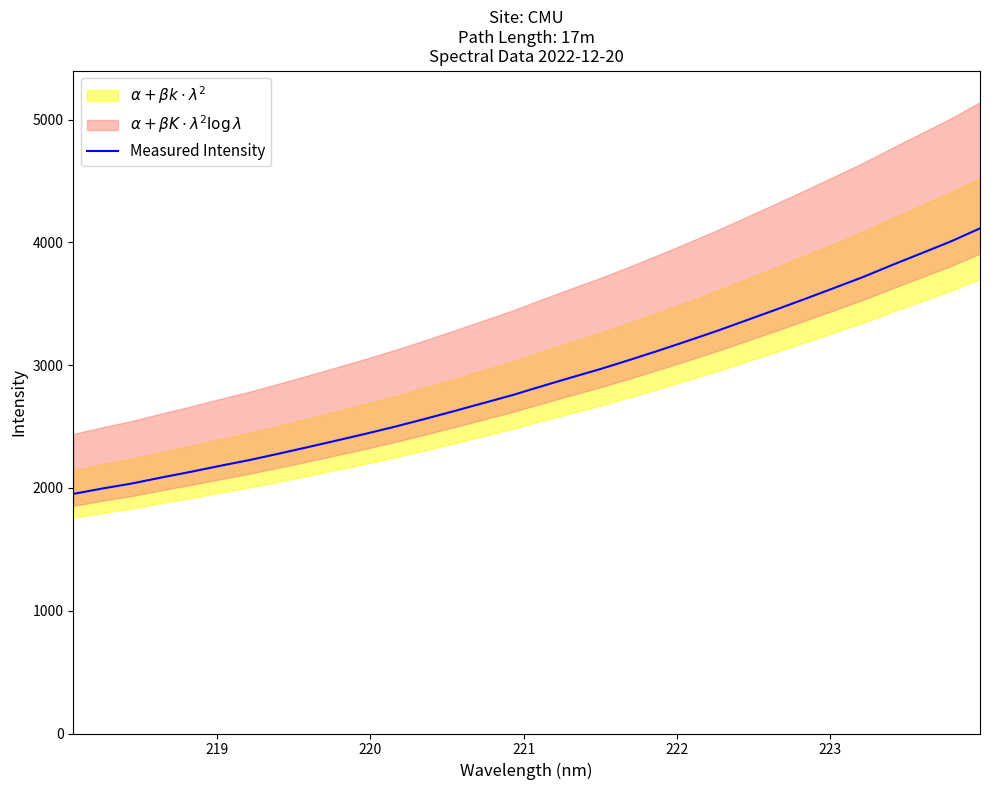

How many values exceed 2827?

16